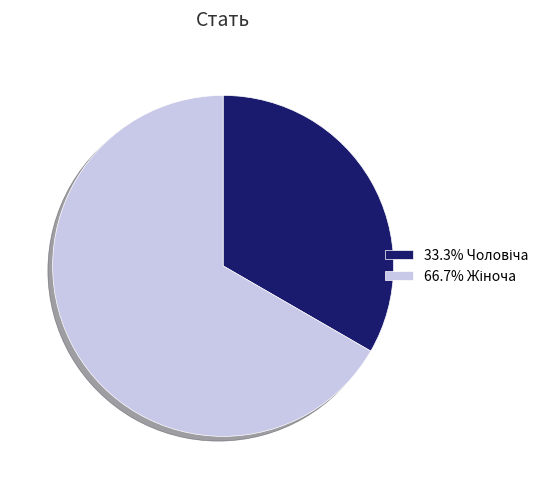

Is there any slice that represents more than half of the pie?

Yes